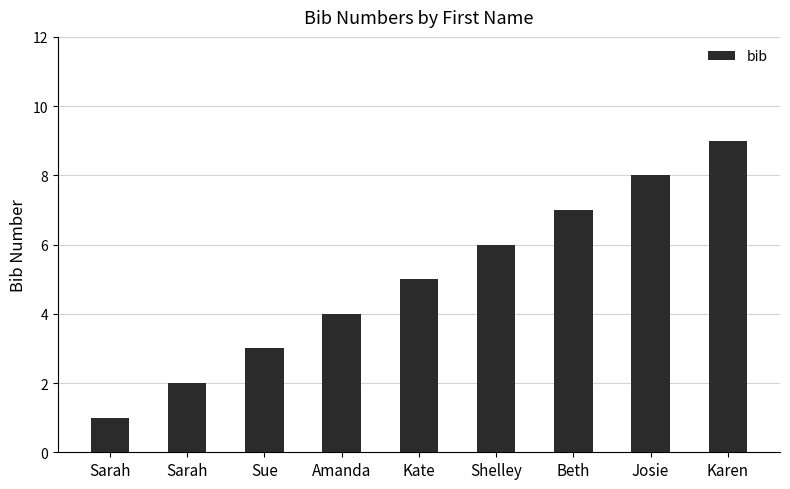

Are the bars horizontal?

No